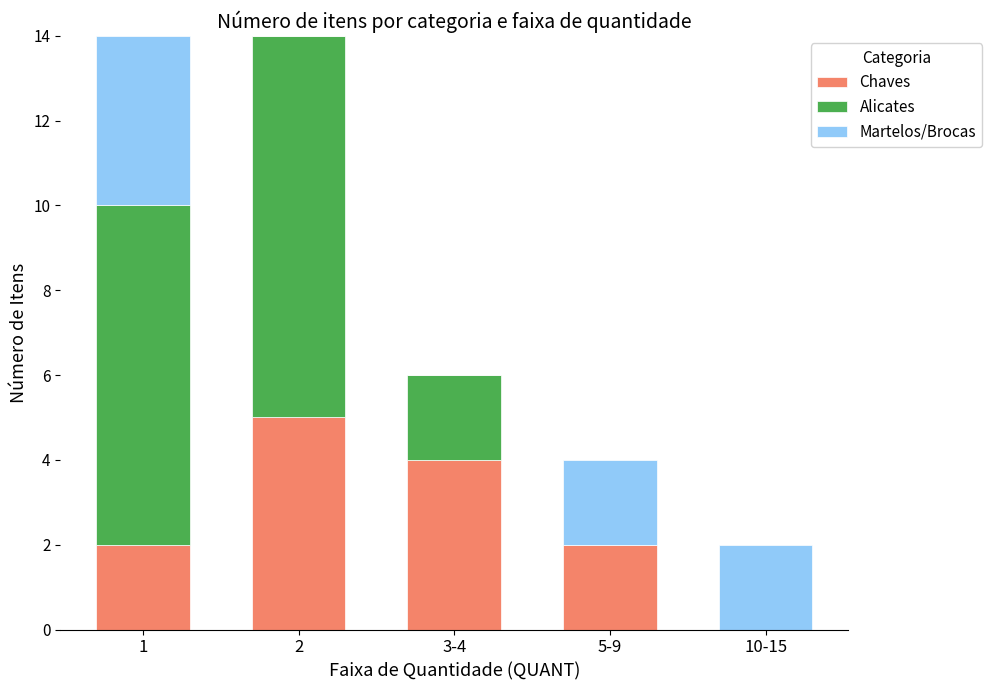

Count the number of data series in this chart.

3